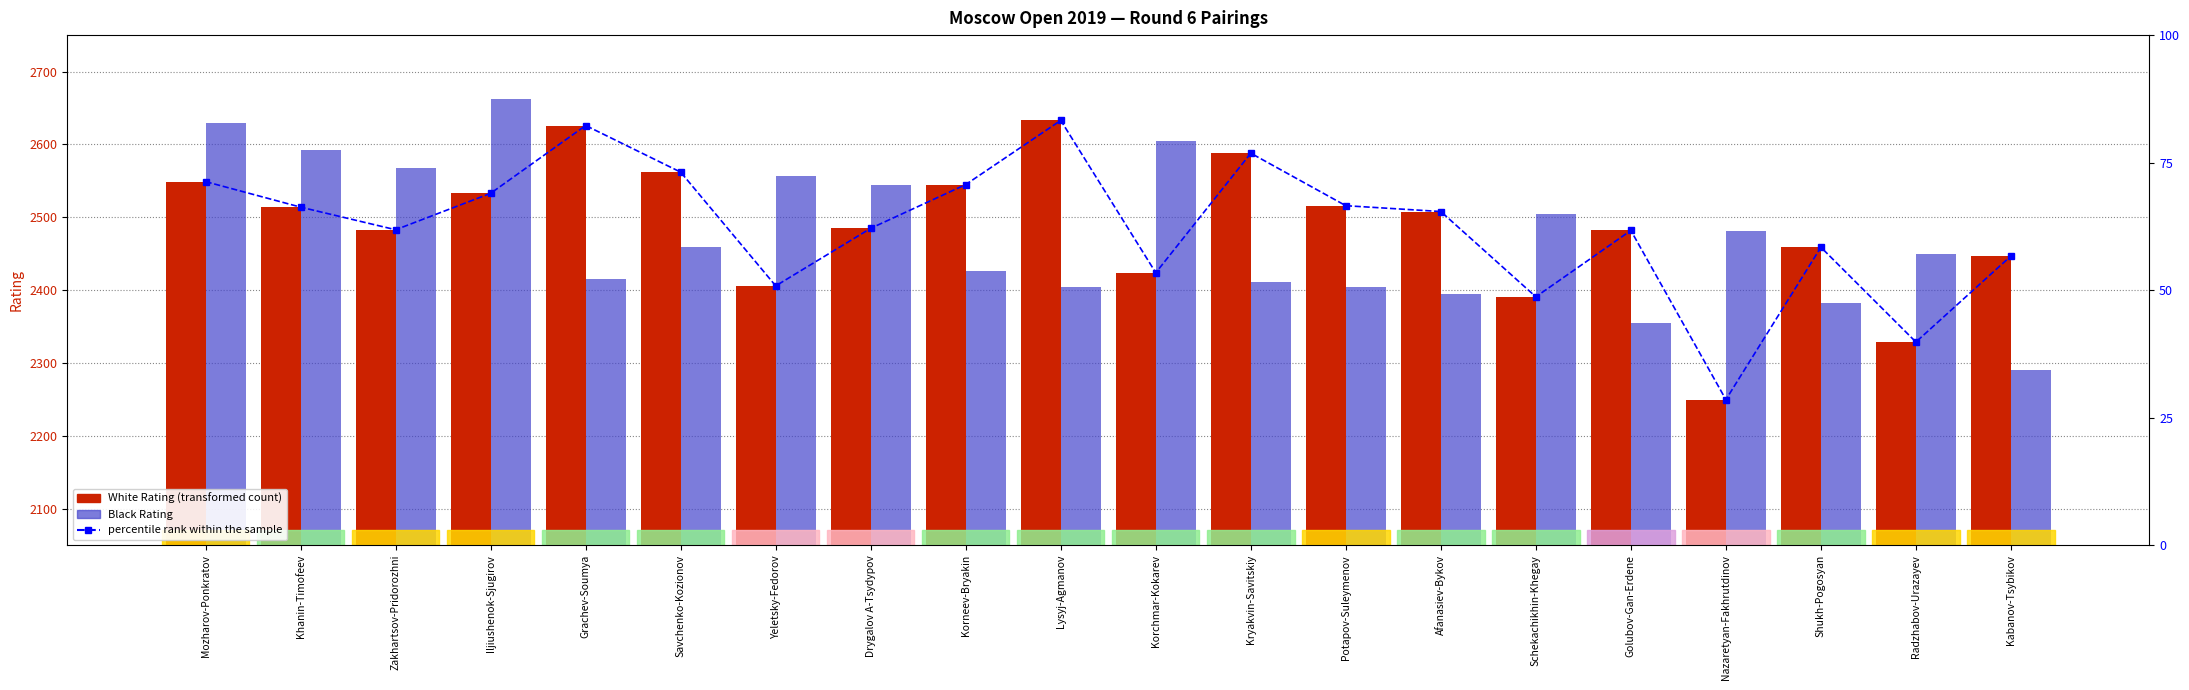

Which category has the lowest value in the percentile rank within the sample series?

Nazaretyan-Fakhrutdinov